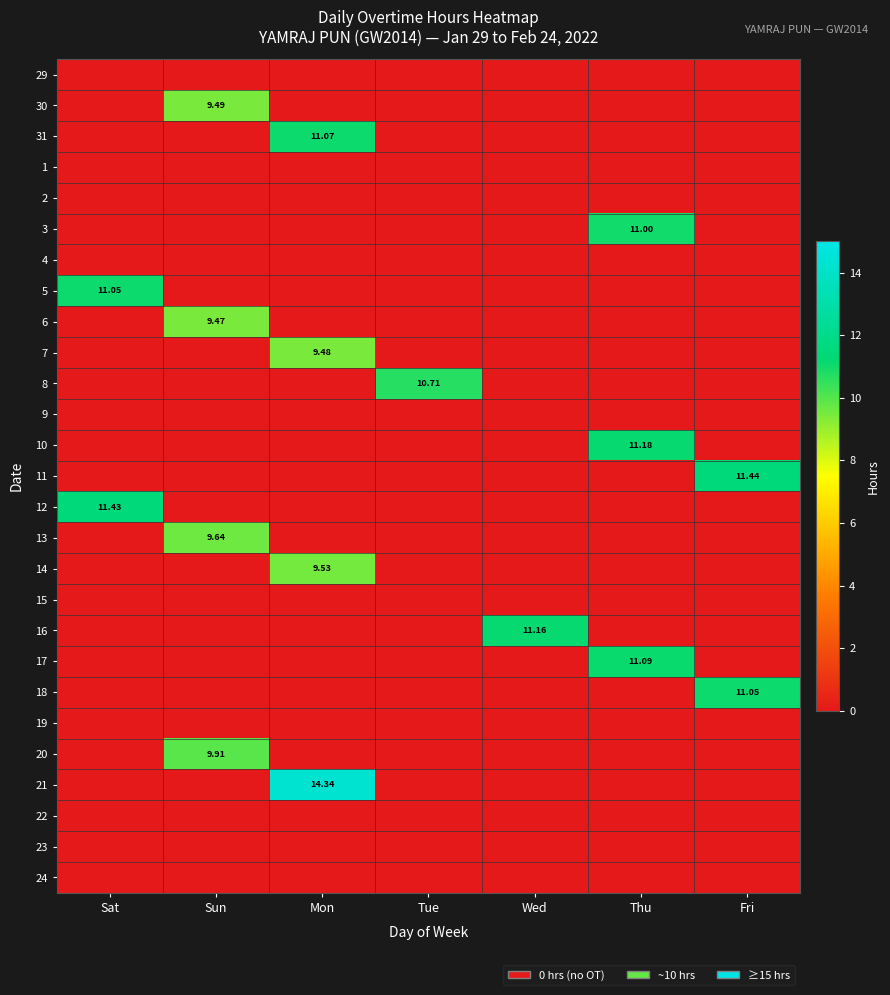

How many values in the 14 series exceed 0?

1